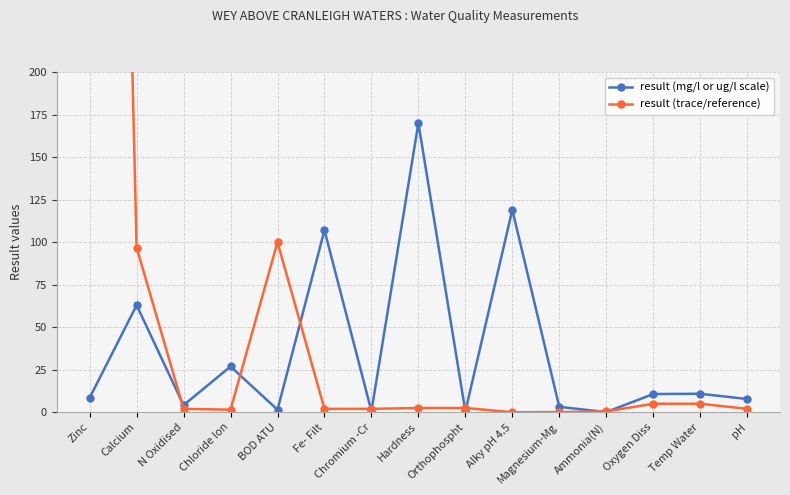

Is the value of result (trace/reference) at Hardness greater than the value of result (mg/l or ug/l scale) at Ammonia(N)?

Yes